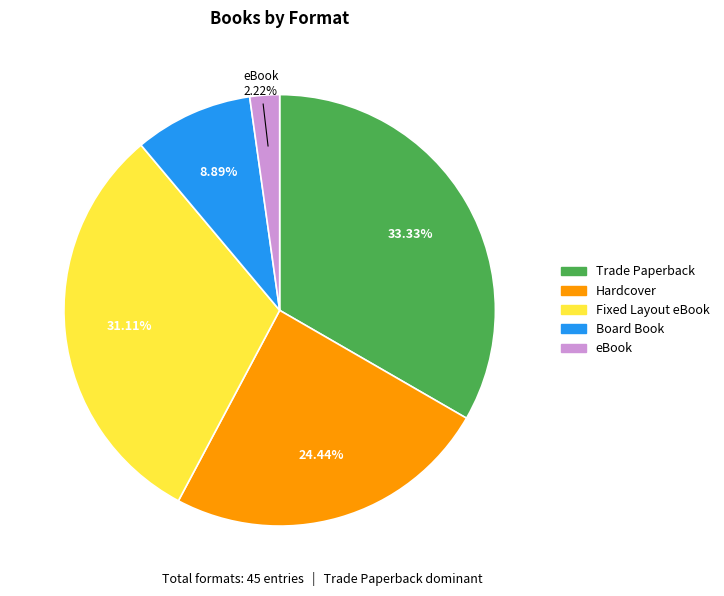

Is it true that Trade Paperback is 19% of the pie?

False